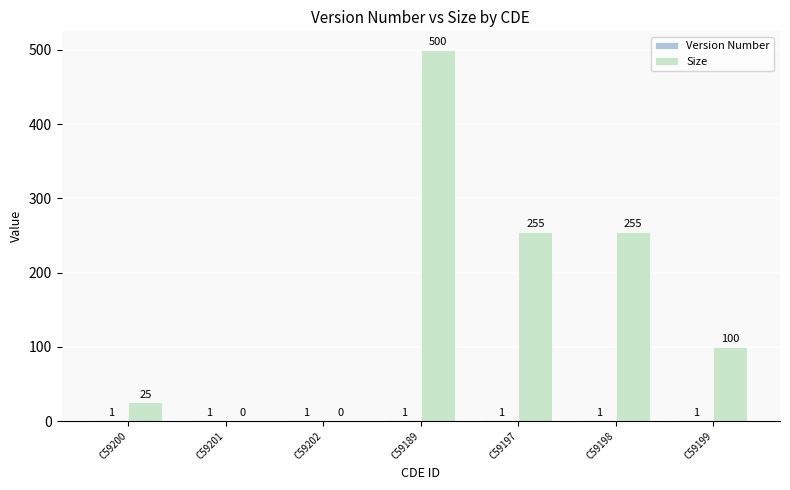

What is the maximum value shown in the chart?

500